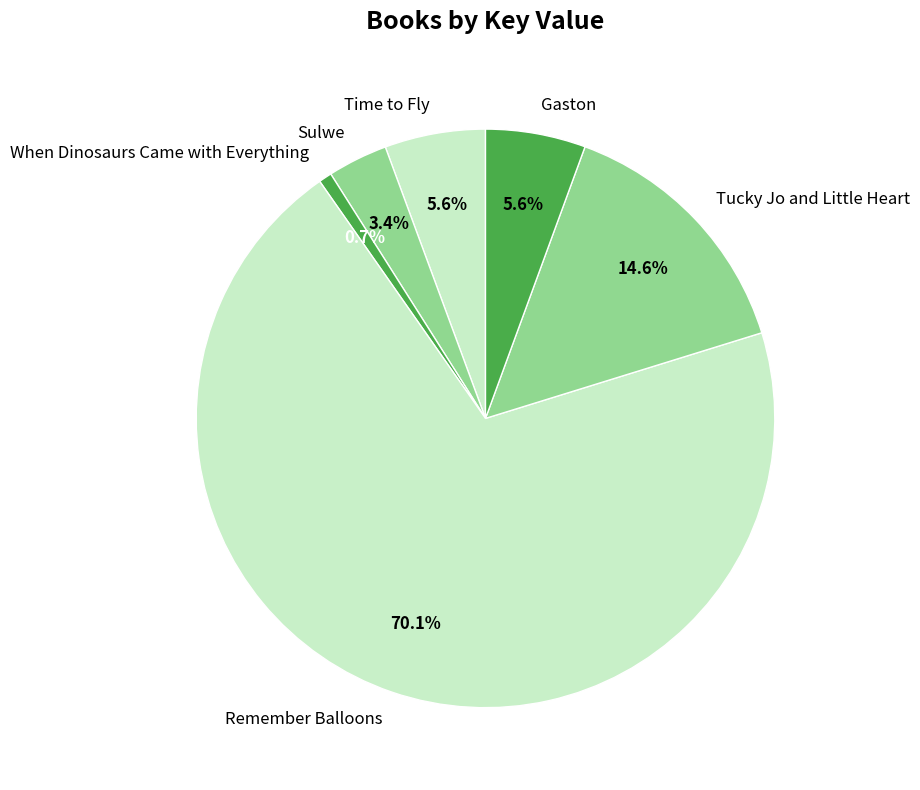

Do Remember Balloons and When Dinosaurs Came with Everything together represent more than half of the pie?

Yes